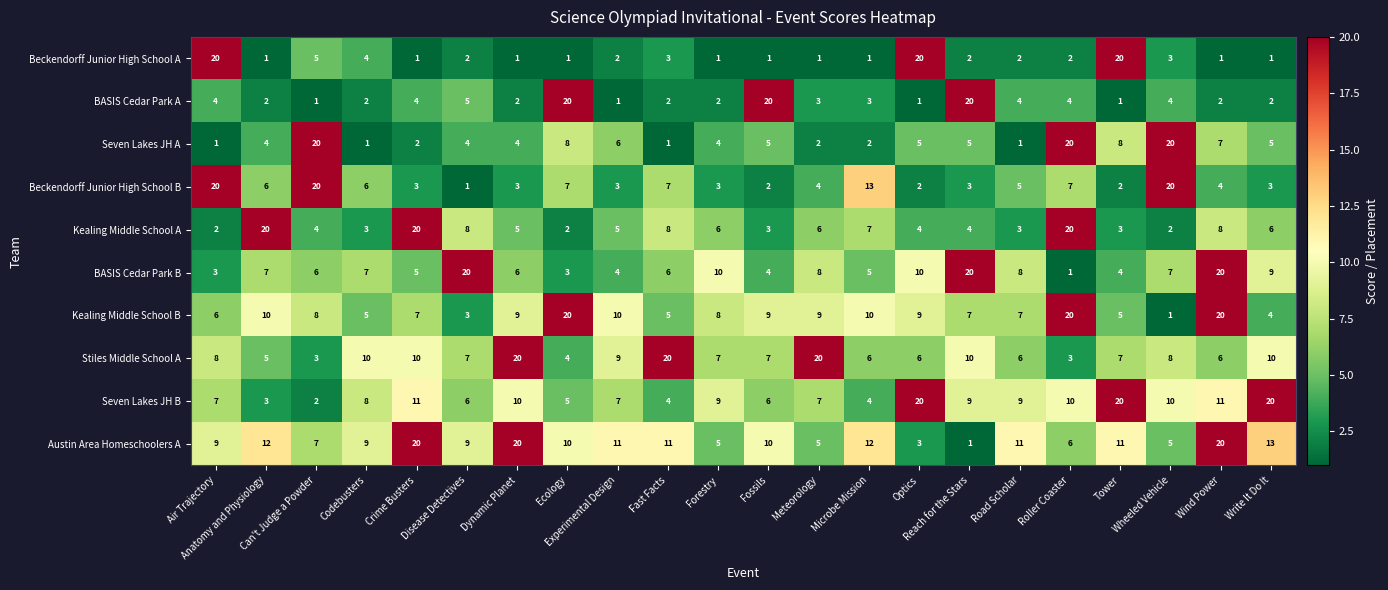

What is the difference between the maximum and minimum values in the BASIS Cedar Park A series?

19